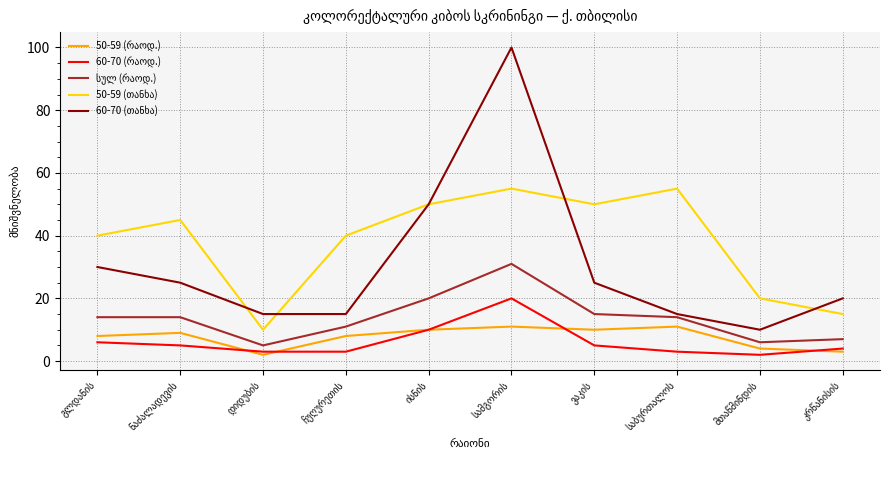

Reading left to right, extract all data points from this chart.

50-59 (რაოდ.): 8	9	2	8	10	11	10	11	4	3
60-70 (რაოდ.): 6	5	3	3	10	20	5	3	2	4
სულ (რაოდ.): 14	14	5	11	20	31	15	14	6	7
50-59 (თანხა): 40	45	10	40	50	55	50	55	20	15
60-70 (თანხა): 30	25	15	15	50	100	25	15	10	20